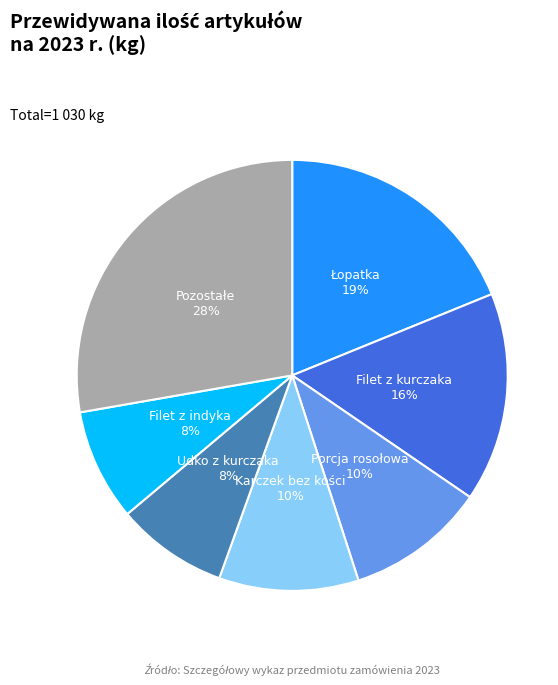

To the nearest percent, what is the average slice percentage?

14%